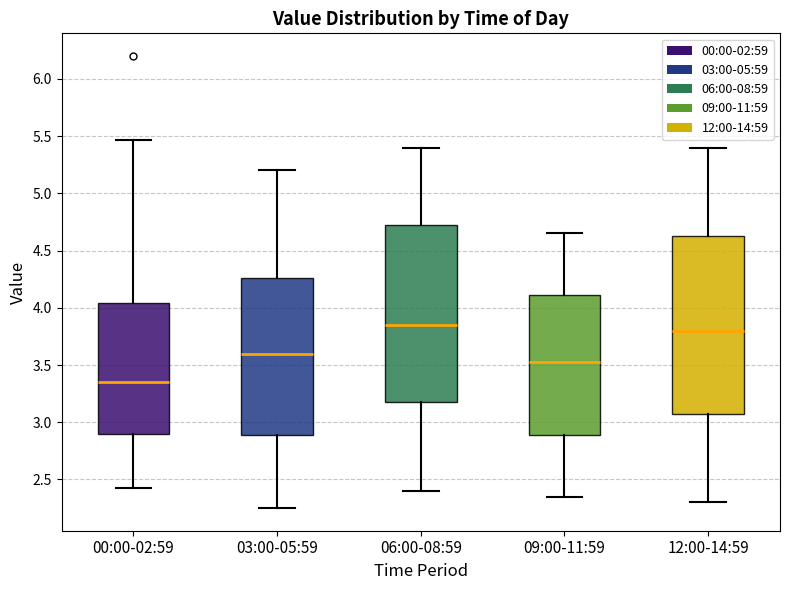

Which box has the lowest median line?

00:00-02:59